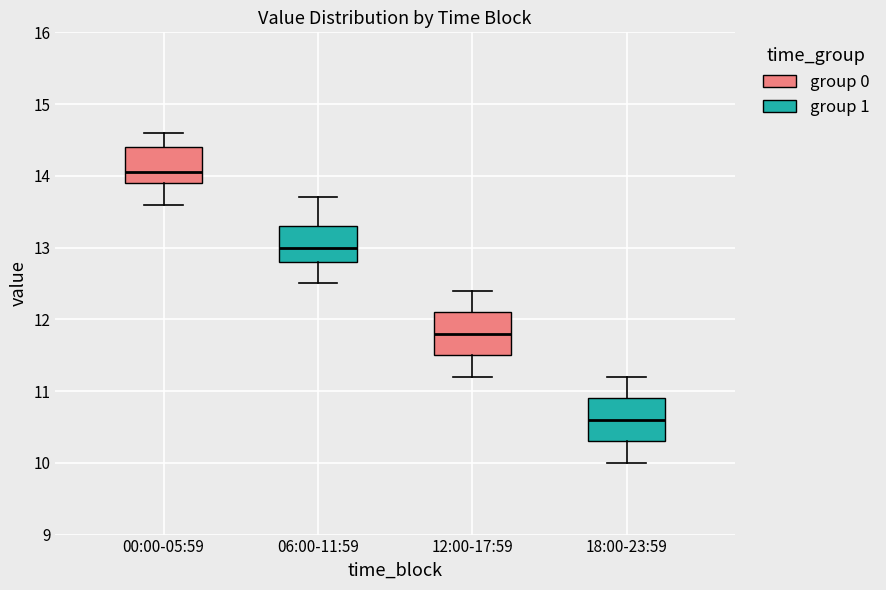

Where does the lower whisker of the box for 18:00-23:59 end on the y-axis? The values are not printed on the chart, so give them approximately, as read against the axis.

10.0